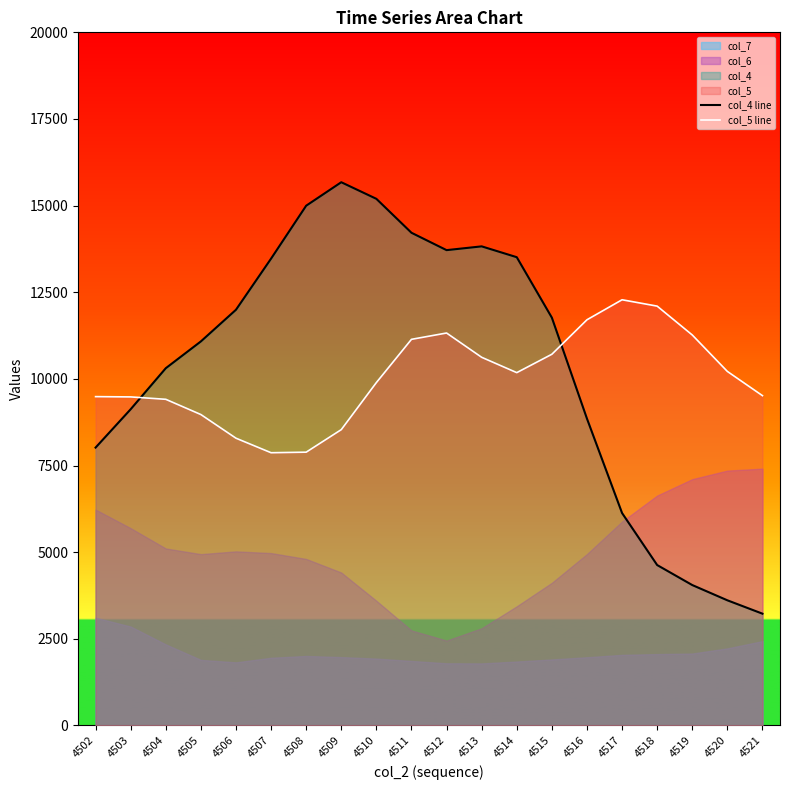

How many categories are shown in the chart?

20